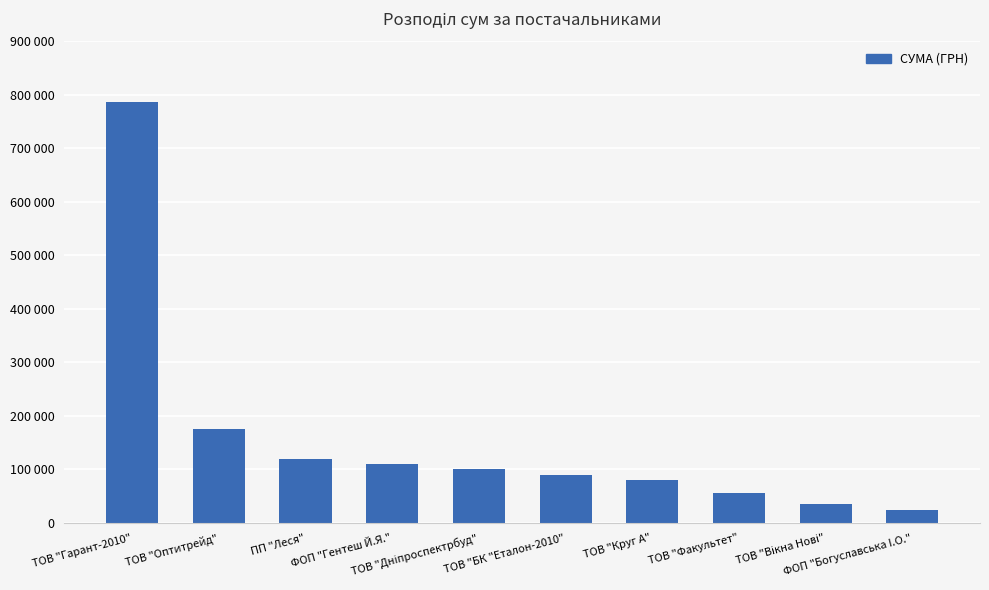

Is it true that the value at ФОП "Богуславська I.О." is 9153.6?

False